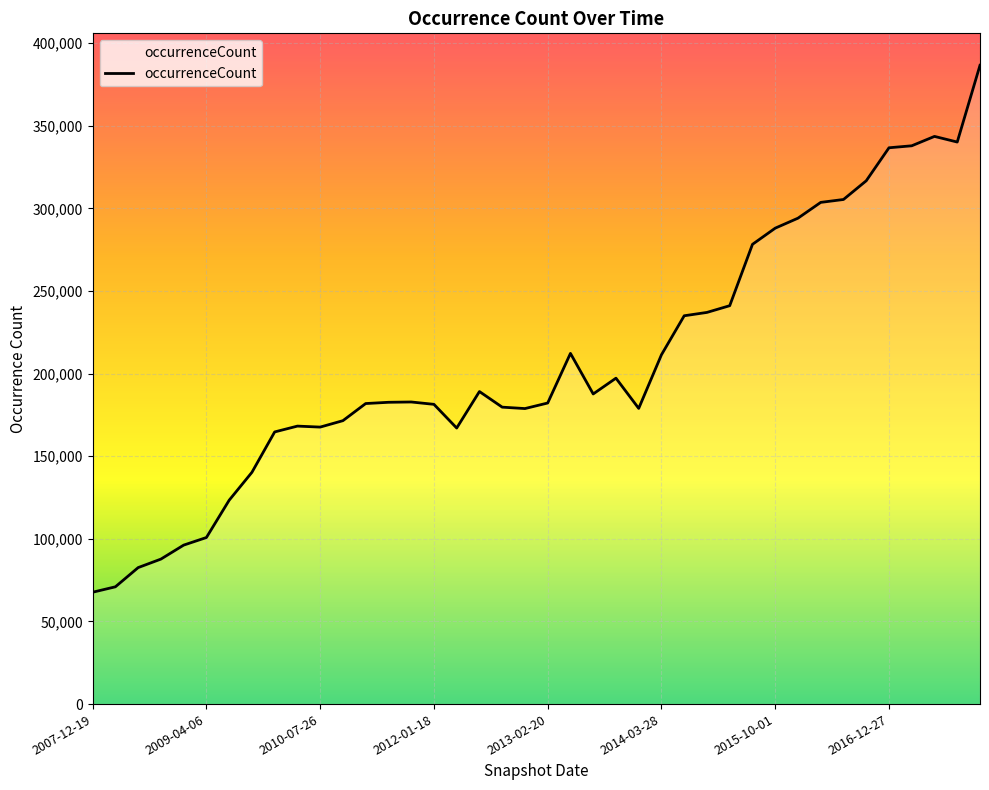

What is the minimum value shown in the chart?

67702